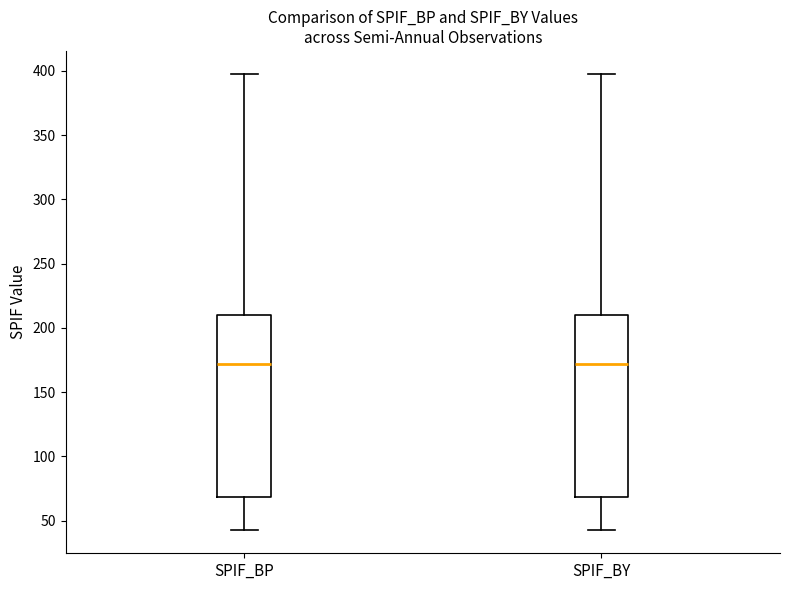

Reading left to right, transcribe this box plot: for each box, give where its median line is, the range the box spans, and where its two whiskers end, as read against the y-axis. The values are not printed on the chart, so give them approximately, as read against the axis.

SPIF_BP: median 170, box 70 to 210, whiskers 40 to 400
SPIF_BY: median 170, box 70 to 210, whiskers 40 to 400